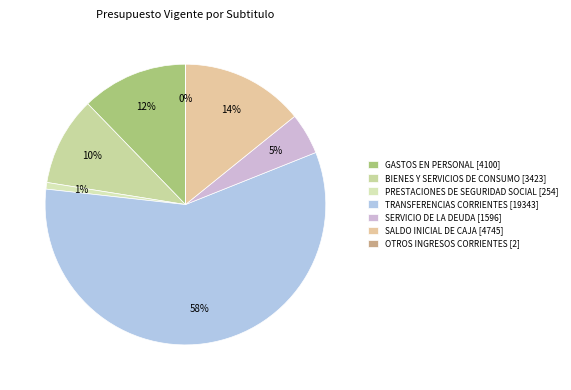

To the nearest percent, what is the difference between the largest and smallest slice percentages?

58%